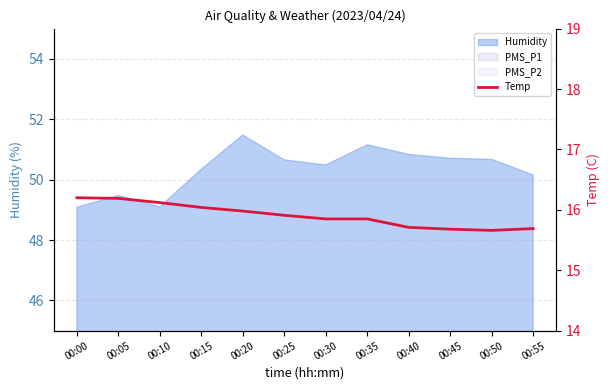

What is the smallest value displayed?

15.7